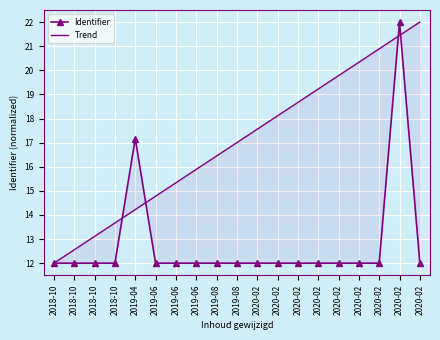

How many lines are shown in the chart?

2